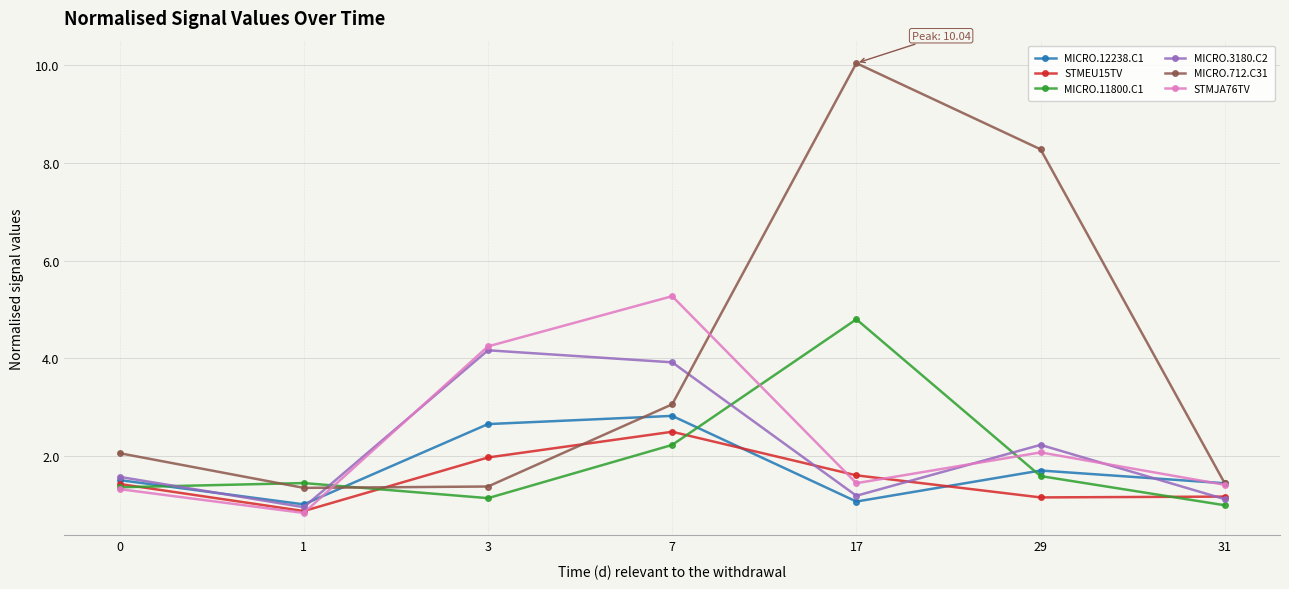

Rank the series at 17 from highest to lowest value.

MICRO.712.C31, MICRO.11800.C1, STMEU15TV, STMJA76TV, MICRO.3180.C2, MICRO.12238.C1